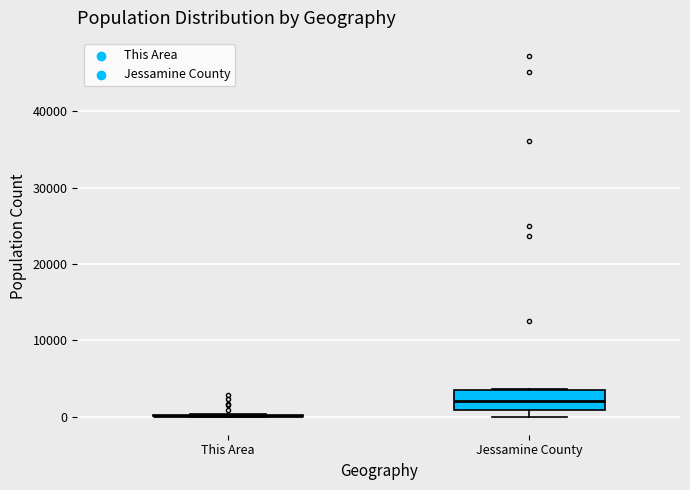

Reading left to right, read every box against the y-axis: the position of its median line, the range the box covers, and the ends of its whiskers. The values are not printed on the chart, so give them approximately, as read against the axis.

This Area: box collapsed to a line at 0, whiskers 0 to 0
Jessamine County: median 2000, box 1000 to 4000, whiskers 0 to 4000